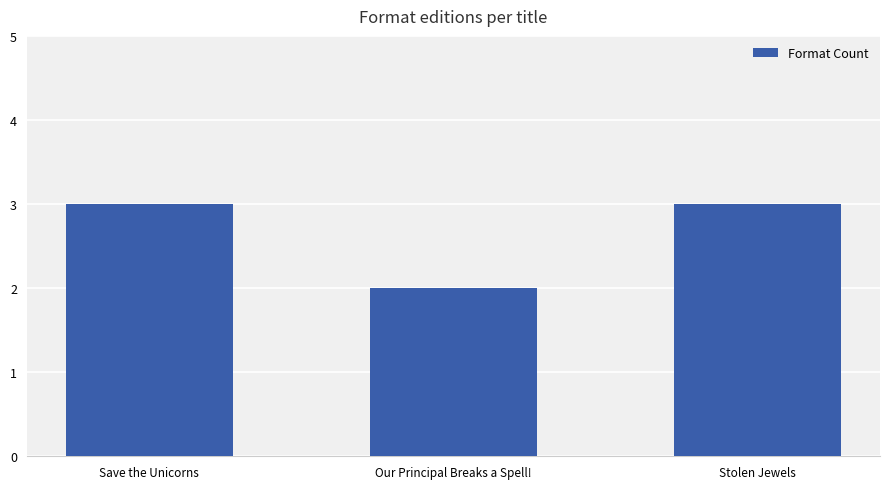

What is the label of the 2nd bar from the right?

Our Principal Breaks a Spell!